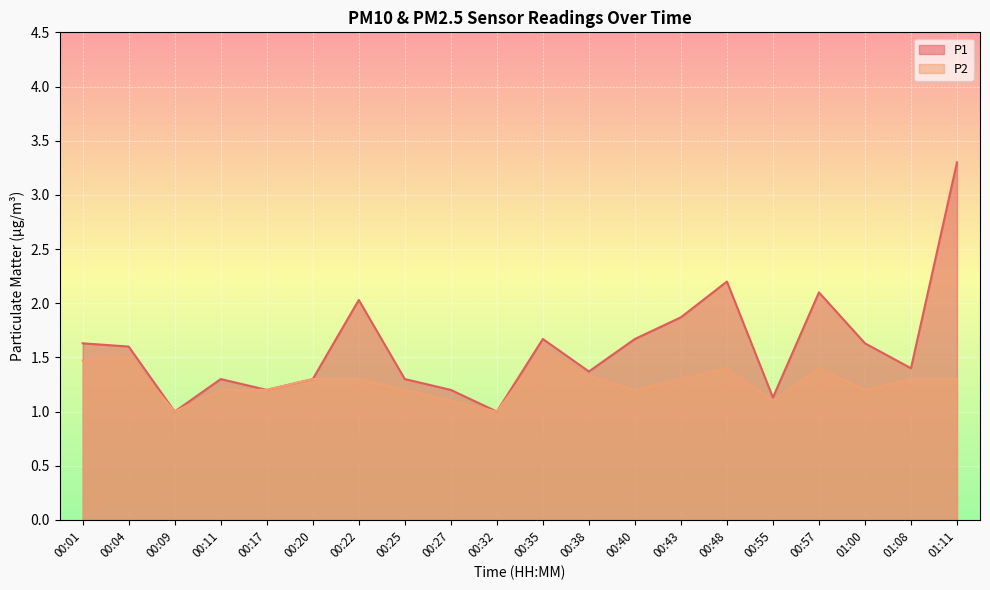

At 00:25, list the series in order from largest to smallest.

P1, P2